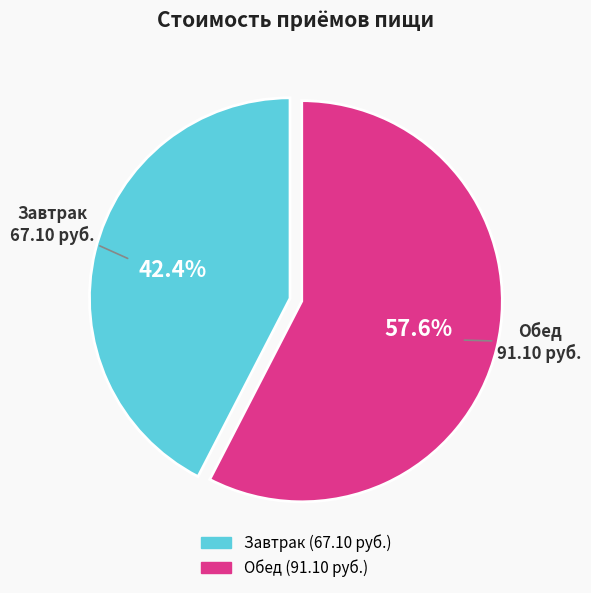

The Завтрак slice represents 31% of the pie. True or false?

False